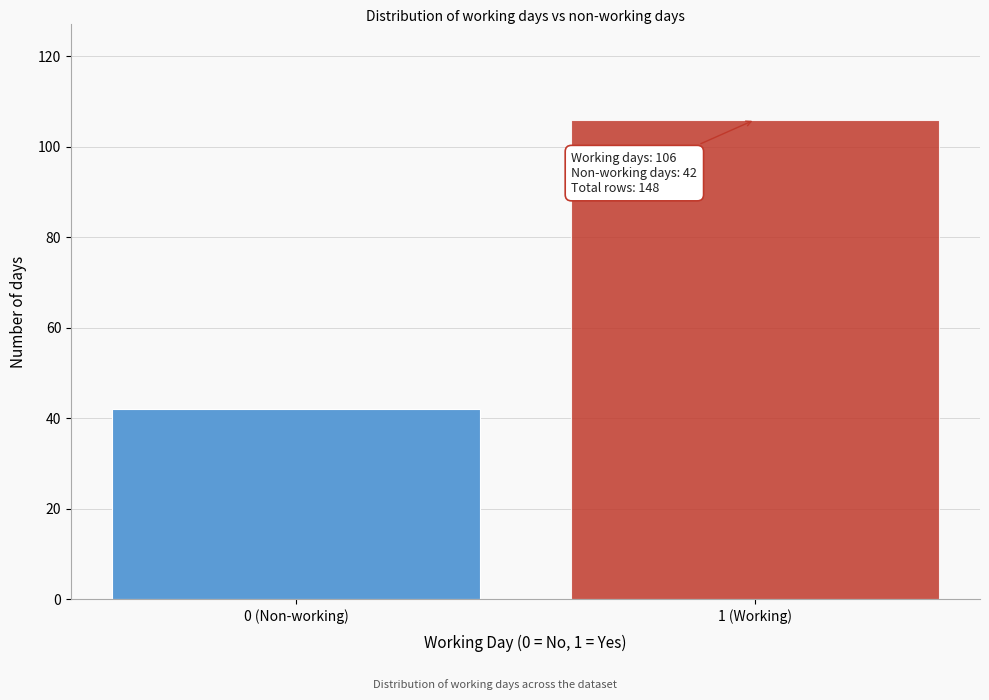

Reading right to left, transcribe all the data shown in this chart.

1 (Working)=106	0 (Non-working)=42